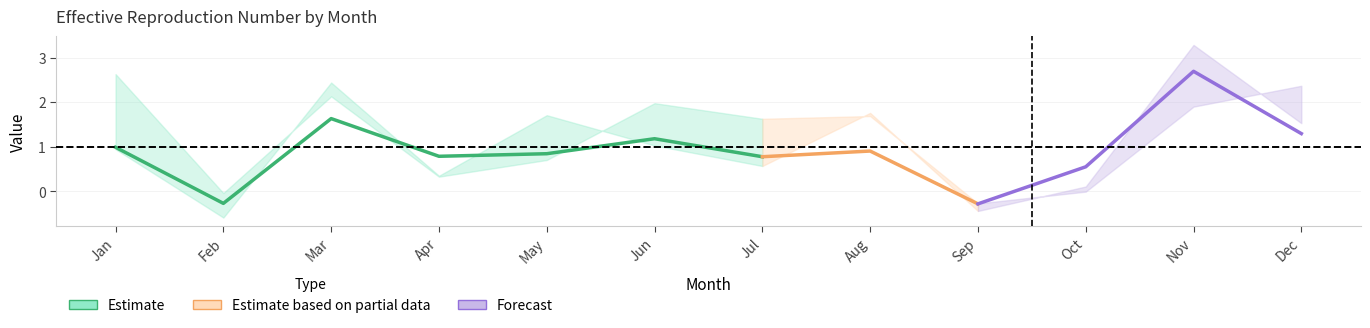

In pct25, how many points are higher than both neighbors (excluding endpoints)?

4